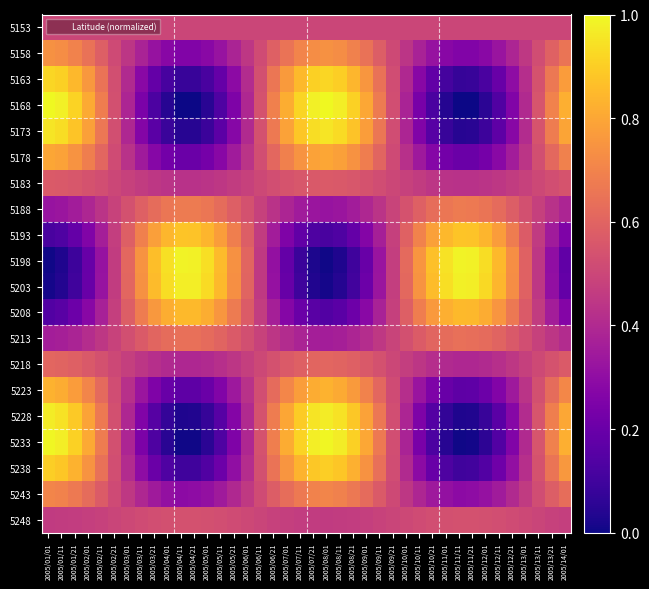

Reading left to right, list all the values displayed in this chart.

5153: 2005/01/01=0.5	2005/01/11=0.5	2005/01/21=0.5	2005/02/01=0.5	2005/02/11=0.5	2005/02/21=0.5	2005/03/01=0.5	2005/03/11=0.5	2005/03/21=0.5	2005/04/01=0.5	2005/04/11=0.5	2005/04/21=0.5	2005/05/01=0.5	2005/05/11=0.5	2005/05/21=0.5	2005/06/01=0.5	2005/06/11=0.5	2005/06/21=0.5	2005/07/01=0.5	2005/07/11=0.5	2005/07/21=0.5	2005/08/01=0.5	2005/08/11=0.5	2005/08/21=0.5	2005/09/01=0.5	2005/09/11=0.5	2005/09/21=0.5	2005/10/01=0.5	2005/10/11=0.5	2005/10/21=0.5	2005/11/01=0.5	2005/11/11=0.5	2005/11/21=0.5	2005/12/01=0.5	2005/12/11=0.5	2005/12/21=0.5	2005/13/01=0.5	2005/13/11=0.5	2005/13/21=0.5	2005/14/01=0.5
5158: 2005/01/01=0.7	2005/01/11=0.7	2005/01/21=0.7	2005/02/01=0.6	2005/02/11=0.6	2005/02/21=0.5	2005/03/01=0.4	2005/03/11=0.4	2005/03/21=0.3	2005/04/01=0.3	2005/04/11=0.3	2005/04/21=0.3	2005/05/01=0.3	2005/05/11=0.3	2005/05/21=0.4	2005/06/01=0.4	2005/06/11=0.5	2005/06/21=0.6	2005/07/01=0.7	2005/07/11=0.7	2005/07/21=0.7	2005/08/01=0.7	2005/08/11=0.7	2005/08/21=0.7	2005/09/01=0.6	2005/09/11=0.6	2005/09/21=0.5	2005/10/01=0.4	2005/10/11=0.4	2005/10/21=0.3	2005/11/01=0.3	2005/11/11=0.3	2005/11/21=0.3	2005/12/01=0.3	2005/12/11=0.3	2005/12/21=0.4	2005/13/01=0.5	2005/13/11=0.5	2005/13/21=0.6	2005/14/01=0.7
5163: 2005/01/01=0.9	2005/01/11=0.9	2005/01/21=0.8	2005/02/01=0.8	2005/02/11=0.7	2005/02/21=0.5	2005/03/01=0.4	2005/03/11=0.3	2005/03/21=0.2	2005/04/01=0.1	2005/04/11=0.1	2005/04/21=0.1	2005/05/01=0.1	2005/05/11=0.2	2005/05/21=0.3	2005/06/01=0.4	2005/06/11=0.5	2005/06/21=0.7	2005/07/01=0.8	2005/07/11=0.9	2005/07/21=0.9	2005/08/01=0.9	2005/08/11=0.9	2005/08/21=0.8	2005/09/01=0.8	2005/09/11=0.6	2005/09/21=0.5	2005/10/01=0.4	2005/10/11=0.3	2005/10/21=0.2	2005/11/01=0.1	2005/11/11=0.1	2005/11/21=0.1	2005/12/01=0.1	2005/12/11=0.2	2005/12/21=0.3	2005/13/01=0.4	2005/13/11=0.5	2005/13/21=0.7	2005/14/01=0.8
5168: 2005/01/01=1.0	2005/01/11=1.0	2005/01/21=0.9	2005/02/01=0.8	2005/02/11=0.7	2005/02/21=0.5	2005/03/01=0.4	2005/03/11=0.2	2005/03/21=0.1	2005/04/01=0.0	2005/04/11=0.0	2005/04/21=0.0	2005/05/01=0.0	2005/05/11=0.1	2005/05/21=0.3	2005/06/01=0.4	2005/06/11=0.5	2005/06/21=0.7	2005/07/01=0.8	2005/07/11=0.9	2005/07/21=1.0	2005/08/01=1.0	2005/08/11=1.0	2005/08/21=0.9	2005/09/01=0.8	2005/09/11=0.7	2005/09/21=0.5	2005/10/01=0.4	2005/10/11=0.2	2005/10/21=0.1	2005/11/01=0.0	2005/11/11=0.0	2005/11/21=0.0	2005/12/01=0.1	2005/12/11=0.1	2005/12/21=0.3	2005/13/01=0.4	2005/13/11=0.6	2005/13/21=0.7	2005/14/01=0.8
5173: 2005/01/01=1.0	2005/01/11=0.9	2005/01/21=0.9	2005/02/01=0.8	2005/02/11=0.7	2005/02/21=0.5	2005/03/01=0.4	2005/03/11=0.3	2005/03/21=0.2	2005/04/01=0.1	2005/04/11=0.0	2005/04/21=0.0	2005/05/01=0.1	2005/05/11=0.2	2005/05/21=0.3	2005/06/01=0.4	2005/06/11=0.5	2005/06/21=0.7	2005/07/01=0.8	2005/07/11=0.9	2005/07/21=0.9	2005/08/01=1.0	2005/08/11=0.9	2005/08/21=0.9	2005/09/01=0.8	2005/09/11=0.7	2005/09/21=0.5	2005/10/01=0.4	2005/10/11=0.3	2005/10/21=0.2	2005/11/01=0.1	2005/11/11=0.0	2005/11/21=0.0	2005/12/01=0.1	2005/12/11=0.2	2005/12/21=0.3	2005/13/01=0.4	2005/13/11=0.5	2005/13/21=0.7	2005/14/01=0.8
5178: 2005/01/01=0.8	2005/01/11=0.8	2005/01/21=0.7	2005/02/01=0.7	2005/02/11=0.6	2005/02/21=0.5	2005/03/01=0.4	2005/03/11=0.3	2005/03/21=0.3	2005/04/01=0.2	2005/04/11=0.2	2005/04/21=0.2	2005/05/01=0.2	2005/05/11=0.3	2005/05/21=0.4	2005/06/01=0.4	2005/06/11=0.5	2005/06/21=0.6	2005/07/01=0.7	2005/07/11=0.7	2005/07/21=0.8	2005/08/01=0.8	2005/08/11=0.8	2005/08/21=0.7	2005/09/01=0.7	2005/09/11=0.6	2005/09/21=0.5	2005/10/01=0.4	2005/10/11=0.3	2005/10/21=0.3	2005/11/01=0.2	2005/11/11=0.2	2005/11/21=0.2	2005/12/01=0.2	2005/12/11=0.3	2005/12/21=0.4	2005/13/01=0.4	2005/13/11=0.5	2005/13/21=0.6	2005/14/01=0.7
5183: 2005/01/01=0.6	2005/01/11=0.6	2005/01/21=0.6	2005/02/01=0.5	2005/02/11=0.5	2005/02/21=0.5	2005/03/01=0.5	2005/03/11=0.5	2005/03/21=0.4	2005/04/01=0.4	2005/04/11=0.4	2005/04/21=0.4	2005/05/01=0.4	2005/05/11=0.4	2005/05/21=0.5	2005/06/01=0.5	2005/06/11=0.5	2005/06/21=0.5	2005/07/01=0.5	2005/07/11=0.6	2005/07/21=0.6	2005/08/01=0.6	2005/08/11=0.6	2005/08/21=0.6	2005/09/01=0.5	2005/09/11=0.5	2005/09/21=0.5	2005/10/01=0.5	2005/10/11=0.5	2005/10/21=0.4	2005/11/01=0.4	2005/11/11=0.4	2005/11/21=0.4	2005/12/01=0.4	2005/12/11=0.4	2005/12/21=0.5	2005/13/01=0.5	2005/13/11=0.5	2005/13/21=0.5	2005/14/01=0.5
5188: 2005/01/01=0.3	2005/01/11=0.3	2005/01/21=0.4	2005/02/01=0.4	2005/02/11=0.4	2005/02/21=0.5	2005/03/01=0.5	2005/03/11=0.6	2005/03/21=0.6	2005/04/01=0.7	2005/04/11=0.7	2005/04/21=0.7	2005/05/01=0.7	2005/05/11=0.6	2005/05/21=0.6	2005/06/01=0.5	2005/06/11=0.5	2005/06/21=0.4	2005/07/01=0.4	2005/07/11=0.4	2005/07/21=0.3	2005/08/01=0.3	2005/08/11=0.3	2005/08/21=0.4	2005/09/01=0.4	2005/09/11=0.4	2005/09/21=0.5	2005/10/01=0.5	2005/10/11=0.6	2005/10/21=0.6	2005/11/01=0.7	2005/11/11=0.7	2005/11/21=0.7	2005/12/01=0.7	2005/12/11=0.6	2005/12/21=0.6	2005/13/01=0.5	2005/13/11=0.5	2005/13/21=0.4	2005/14/01=0.4
5193: 2005/01/01=0.1	2005/01/11=0.1	2005/01/21=0.2	2005/02/01=0.3	2005/02/11=0.4	2005/02/21=0.5	2005/03/01=0.6	2005/03/11=0.7	2005/03/21=0.8	2005/04/01=0.8	2005/04/11=0.9	2005/04/21=0.9	2005/05/01=0.8	2005/05/11=0.8	2005/05/21=0.7	2005/06/01=0.6	2005/06/11=0.5	2005/06/21=0.4	2005/07/01=0.3	2005/07/11=0.2	2005/07/21=0.1	2005/08/01=0.1	2005/08/11=0.1	2005/08/21=0.2	2005/09/01=0.3	2005/09/11=0.4	2005/09/21=0.5	2005/10/01=0.6	2005/10/11=0.7	2005/10/21=0.8	2005/11/01=0.8	2005/11/11=0.9	2005/11/21=0.9	2005/12/01=0.8	2005/12/11=0.8	2005/12/21=0.7	2005/13/01=0.6	2005/13/11=0.5	2005/13/21=0.3	2005/14/01=0.3
5198: 2005/01/01=0.0	2005/01/11=0.0	2005/01/21=0.1	2005/02/01=0.2	2005/02/11=0.3	2005/02/21=0.5	2005/03/01=0.6	2005/03/11=0.7	2005/03/21=0.9	2005/04/01=0.9	2005/04/11=1.0	2005/04/21=1.0	2005/05/01=0.9	2005/05/11=0.9	2005/05/21=0.7	2005/06/01=0.6	2005/06/11=0.5	2005/06/21=0.3	2005/07/01=0.2	2005/07/11=0.1	2005/07/21=0.0	2005/08/01=0.0	2005/08/11=0.0	2005/08/21=0.1	2005/09/01=0.2	2005/09/11=0.3	2005/09/21=0.5	2005/10/01=0.6	2005/10/11=0.8	2005/10/21=0.9	2005/11/01=0.9	2005/11/11=1.0	2005/11/21=1.0	2005/12/01=0.9	2005/12/11=0.8	2005/12/21=0.7	2005/13/01=0.6	2005/13/11=0.4	2005/13/21=0.3	2005/14/01=0.2
5203: 2005/01/01=0.0	2005/01/11=0.0	2005/01/21=0.1	2005/02/01=0.2	2005/02/11=0.3	2005/02/21=0.5	2005/03/01=0.6	2005/03/11=0.7	2005/03/21=0.9	2005/04/01=0.9	2005/04/11=1.0	2005/04/21=1.0	2005/05/01=0.9	2005/05/11=0.8	2005/05/21=0.7	2005/06/01=0.6	2005/06/11=0.5	2005/06/21=0.3	2005/07/01=0.2	2005/07/11=0.1	2005/07/21=0.0	2005/08/01=0.0	2005/08/11=0.0	2005/08/21=0.1	2005/09/01=0.2	2005/09/11=0.3	2005/09/21=0.5	2005/10/01=0.6	2005/10/11=0.7	2005/10/21=0.9	2005/11/01=0.9	2005/11/11=1.0	2005/11/21=1.0	2005/12/01=0.9	2005/12/11=0.8	2005/12/21=0.7	2005/13/01=0.6	2005/13/11=0.4	2005/13/21=0.3	2005/14/01=0.2
5208: 2005/01/01=0.1	2005/01/11=0.2	2005/01/21=0.2	2005/02/01=0.3	2005/02/11=0.4	2005/02/21=0.5	2005/03/01=0.6	2005/03/11=0.7	2005/03/21=0.8	2005/04/01=0.8	2005/04/11=0.8	2005/04/21=0.8	2005/05/01=0.8	2005/05/11=0.8	2005/05/21=0.7	2005/06/01=0.6	2005/06/11=0.5	2005/06/21=0.4	2005/07/01=0.3	2005/07/11=0.2	2005/07/21=0.2	2005/08/01=0.1	2005/08/11=0.2	2005/08/21=0.2	2005/09/01=0.3	2005/09/11=0.4	2005/09/21=0.5	2005/10/01=0.6	2005/10/11=0.7	2005/10/21=0.8	2005/11/01=0.8	2005/11/11=0.9	2005/11/21=0.8	2005/12/01=0.8	2005/12/11=0.8	2005/12/21=0.7	2005/13/01=0.6	2005/13/11=0.5	2005/13/21=0.4	2005/14/01=0.3
5213: 2005/01/01=0.4	2005/01/11=0.4	2005/01/21=0.4	2005/02/01=0.4	2005/02/11=0.4	2005/02/21=0.5	2005/03/01=0.5	2005/03/11=0.6	2005/03/21=0.6	2005/04/01=0.6	2005/04/11=0.6	2005/04/21=0.6	2005/05/01=0.6	2005/05/11=0.6	2005/05/21=0.6	2005/06/01=0.5	2005/06/11=0.5	2005/06/21=0.4	2005/07/01=0.4	2005/07/11=0.4	2005/07/21=0.4	2005/08/01=0.4	2005/08/11=0.4	2005/08/21=0.4	2005/09/01=0.4	2005/09/11=0.4	2005/09/21=0.5	2005/10/01=0.5	2005/10/11=0.6	2005/10/21=0.6	2005/11/01=0.6	2005/11/11=0.6	2005/11/21=0.6	2005/12/01=0.6	2005/12/11=0.6	2005/12/21=0.6	2005/13/01=0.5	2005/13/11=0.5	2005/13/21=0.4	2005/14/01=0.4
5218: 2005/01/01=0.6	2005/01/11=0.6	2005/01/21=0.6	2005/02/01=0.6	2005/02/11=0.5	2005/02/21=0.5	2005/03/01=0.5	2005/03/11=0.4	2005/03/21=0.4	2005/04/01=0.4	2005/04/11=0.4	2005/04/21=0.4	2005/05/01=0.4	2005/05/11=0.4	2005/05/21=0.4	2005/06/01=0.5	2005/06/11=0.5	2005/06/21=0.5	2005/07/01=0.6	2005/07/11=0.6	2005/07/21=0.6	2005/08/01=0.6	2005/08/11=0.6	2005/08/21=0.6	2005/09/01=0.6	2005/09/11=0.5	2005/09/21=0.5	2005/10/01=0.5	2005/10/11=0.4	2005/10/21=0.4	2005/11/01=0.4	2005/11/11=0.4	2005/11/21=0.4	2005/12/01=0.4	2005/12/11=0.4	2005/12/21=0.4	2005/13/01=0.5	2005/13/11=0.5	2005/13/21=0.5	2005/14/01=0.6
5223: 2005/01/01=0.8	2005/01/11=0.8	2005/01/21=0.8	2005/02/01=0.7	2005/02/11=0.6	2005/02/21=0.5	2005/03/01=0.4	2005/03/11=0.3	2005/03/21=0.3	2005/04/01=0.2	2005/04/11=0.2	2005/04/21=0.2	2005/05/01=0.2	2005/05/11=0.3	2005/05/21=0.3	2005/06/01=0.4	2005/06/11=0.5	2005/06/21=0.6	2005/07/01=0.7	2005/07/11=0.8	2005/07/21=0.8	2005/08/01=0.8	2005/08/11=0.8	2005/08/21=0.8	2005/09/01=0.7	2005/09/11=0.6	2005/09/21=0.5	2005/10/01=0.4	2005/10/11=0.3	2005/10/21=0.3	2005/11/01=0.2	2005/11/11=0.2	2005/11/21=0.2	2005/12/01=0.2	2005/12/11=0.3	2005/12/21=0.3	2005/13/01=0.4	2005/13/11=0.5	2005/13/21=0.6	2005/14/01=0.7
5228: 2005/01/01=1.0	2005/01/11=0.9	2005/01/21=0.9	2005/02/01=0.8	2005/02/11=0.7	2005/02/21=0.5	2005/03/01=0.4	2005/03/11=0.3	2005/03/21=0.1	2005/04/01=0.1	2005/04/11=0.0	2005/04/21=0.0	2005/05/01=0.1	2005/05/11=0.2	2005/05/21=0.3	2005/06/01=0.4	2005/06/11=0.5	2005/06/21=0.7	2005/07/01=0.8	2005/07/11=0.9	2005/07/21=1.0	2005/08/01=1.0	2005/08/11=0.9	2005/08/21=0.9	2005/09/01=0.8	2005/09/11=0.7	2005/09/21=0.5	2005/10/01=0.4	2005/10/11=0.3	2005/10/21=0.1	2005/11/01=0.1	2005/11/11=0.0	2005/11/21=0.0	2005/12/01=0.1	2005/12/11=0.2	2005/12/21=0.3	2005/13/01=0.4	2005/13/11=0.5	2005/13/21=0.7	2005/14/01=0.8
5233: 2005/01/01=1.0	2005/01/11=1.0	2005/01/21=0.9	2005/02/01=0.8	2005/02/11=0.7	2005/02/21=0.5	2005/03/01=0.4	2005/03/11=0.2	2005/03/21=0.1	2005/04/01=0.0	2005/04/11=0.0	2005/04/21=0.0	2005/05/01=0.1	2005/05/11=0.1	2005/05/21=0.3	2005/06/01=0.4	2005/06/11=0.5	2005/06/21=0.7	2005/07/01=0.8	2005/07/11=0.9	2005/07/21=1.0	2005/08/01=1.0	2005/08/11=1.0	2005/08/21=0.9	2005/09/01=0.8	2005/09/11=0.7	2005/09/21=0.5	2005/10/01=0.4	2005/10/11=0.2	2005/10/21=0.1	2005/11/01=0.0	2005/11/11=0.0	2005/11/21=0.0	2005/12/01=0.1	2005/12/11=0.1	2005/12/21=0.3	2005/13/01=0.4	2005/13/11=0.5	2005/13/21=0.7	2005/14/01=0.8
5238: 2005/01/01=0.9	2005/01/11=0.9	2005/01/21=0.8	2005/02/01=0.7	2005/02/11=0.6	2005/02/21=0.5	2005/03/01=0.4	2005/03/11=0.3	2005/03/21=0.2	2005/04/01=0.1	2005/04/11=0.1	2005/04/21=0.1	2005/05/01=0.1	2005/05/11=0.2	2005/05/21=0.3	2005/06/01=0.4	2005/06/11=0.5	2005/06/21=0.6	2005/07/01=0.8	2005/07/11=0.8	2005/07/21=0.9	2005/08/01=0.9	2005/08/11=0.9	2005/08/21=0.8	2005/09/01=0.7	2005/09/11=0.6	2005/09/21=0.5	2005/10/01=0.4	2005/10/11=0.3	2005/10/21=0.2	2005/11/01=0.1	2005/11/11=0.1	2005/11/21=0.1	2005/12/01=0.1	2005/12/11=0.2	2005/12/21=0.3	2005/13/01=0.4	2005/13/11=0.5	2005/13/21=0.7	2005/14/01=0.8
5243: 2005/01/01=0.7	2005/01/11=0.7	2005/01/21=0.7	2005/02/01=0.6	2005/02/11=0.6	2005/02/21=0.5	2005/03/01=0.5	2005/03/11=0.4	2005/03/21=0.3	2005/04/01=0.3	2005/04/11=0.3	2005/04/21=0.3	2005/05/01=0.3	2005/05/11=0.3	2005/05/21=0.4	2005/06/01=0.5	2005/06/11=0.5	2005/06/21=0.6	2005/07/01=0.6	2005/07/11=0.7	2005/07/21=0.7	2005/08/01=0.7	2005/08/11=0.7	2005/08/21=0.7	2005/09/01=0.6	2005/09/11=0.6	2005/09/21=0.5	2005/10/01=0.4	2005/10/11=0.4	2005/10/21=0.3	2005/11/01=0.3	2005/11/11=0.3	2005/11/21=0.3	2005/12/01=0.3	2005/12/11=0.3	2005/12/21=0.4	2005/13/01=0.5	2005/13/11=0.5	2005/13/21=0.6	2005/14/01=0.6
5248: 2005/01/01=0.5	2005/01/11=0.5	2005/01/21=0.5	2005/02/01=0.5	2005/02/11=0.5	2005/02/21=0.5	2005/03/01=0.5	2005/03/11=0.5	2005/03/21=0.5	2005/04/01=0.5	2005/04/11=0.5	2005/04/21=0.5	2005/05/01=0.5	2005/05/11=0.5	2005/05/21=0.5	2005/06/01=0.5	2005/06/11=0.5	2005/06/21=0.5	2005/07/01=0.5	2005/07/11=0.5	2005/07/21=0.5	2005/08/01=0.5	2005/08/11=0.5	2005/08/21=0.5	2005/09/01=0.5	2005/09/11=0.5	2005/09/21=0.5	2005/10/01=0.5	2005/10/11=0.5	2005/10/21=0.5	2005/11/01=0.5	2005/11/11=0.5	2005/11/21=0.5	2005/12/01=0.5	2005/12/11=0.5	2005/12/21=0.5	2005/13/01=0.5	2005/13/11=0.5	2005/13/21=0.5	2005/14/01=0.5